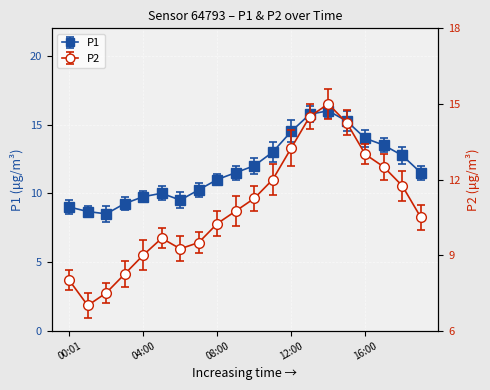

What is the label of the 18th point from the right?

02:00